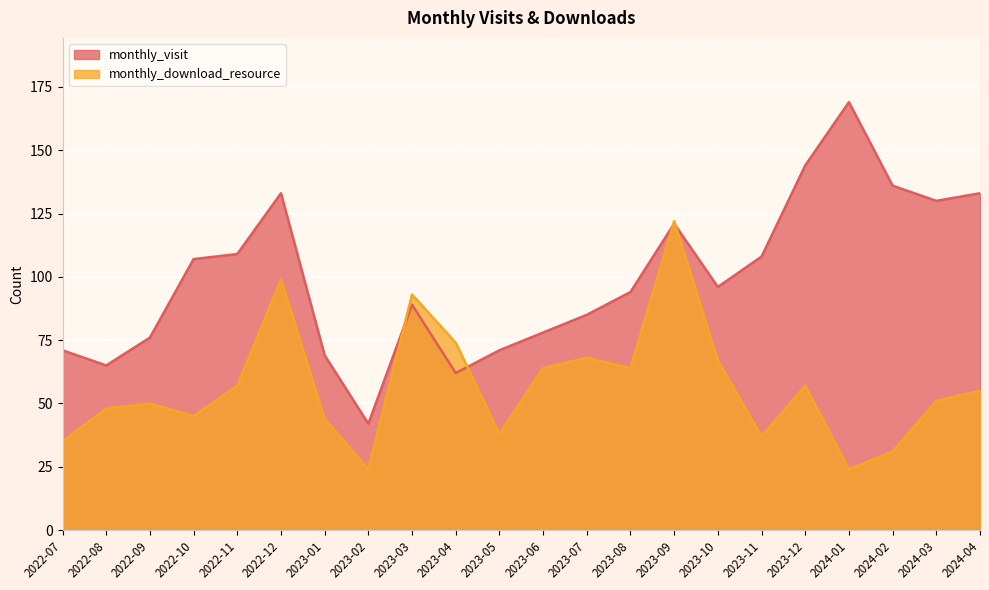

At 2024-04, list the series in order from largest to smallest.

monthly_visit, monthly_download_resource